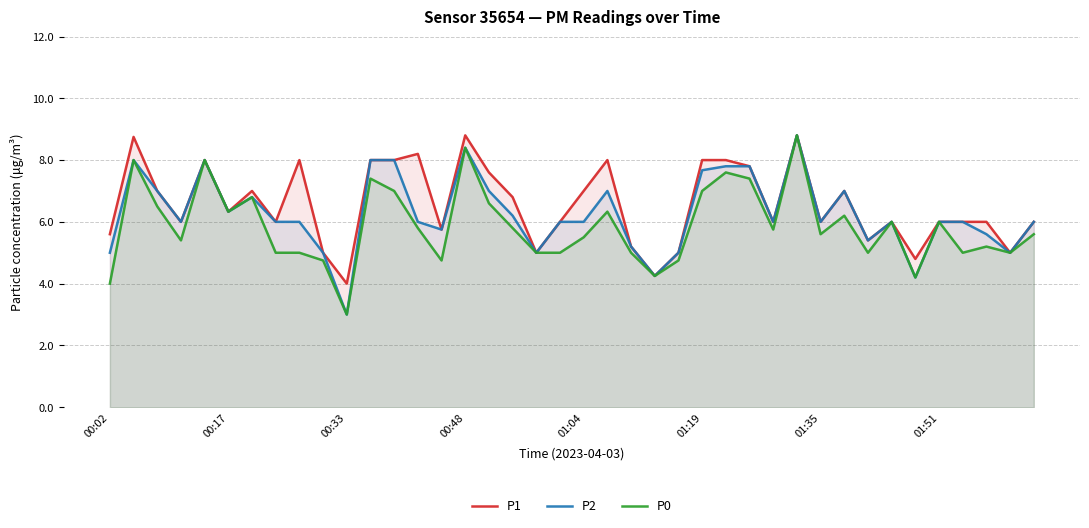

Does the chart display data point markers on the line(s)?

No